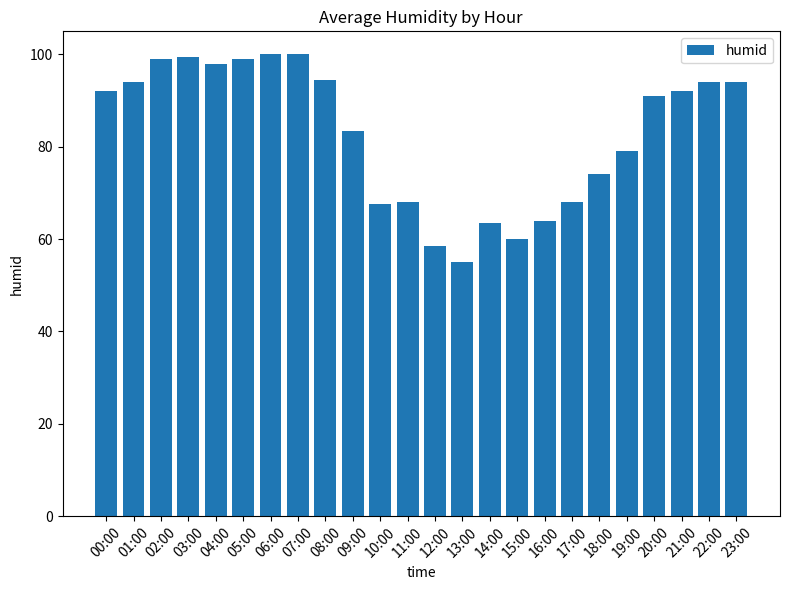

What is the sum of all values?

1988.0